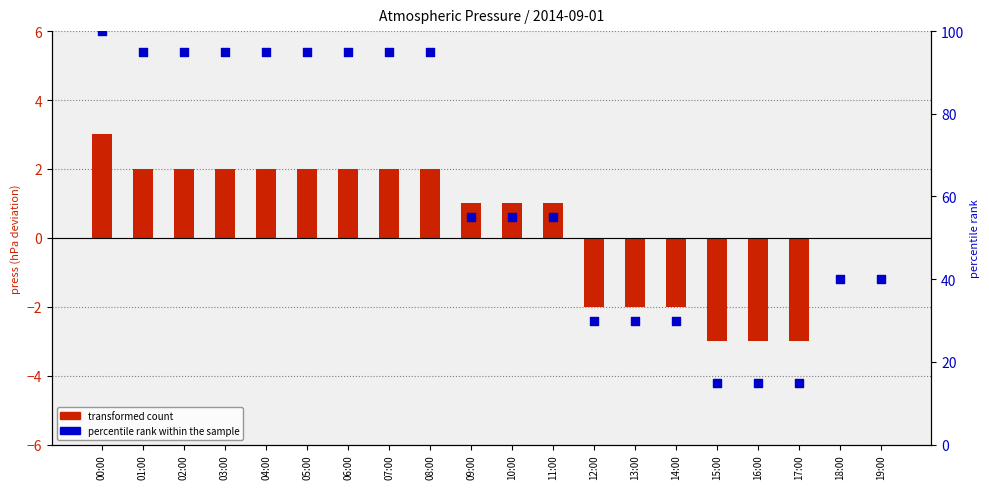

Which series contains the lowest Y value?

transformed count (press dev)